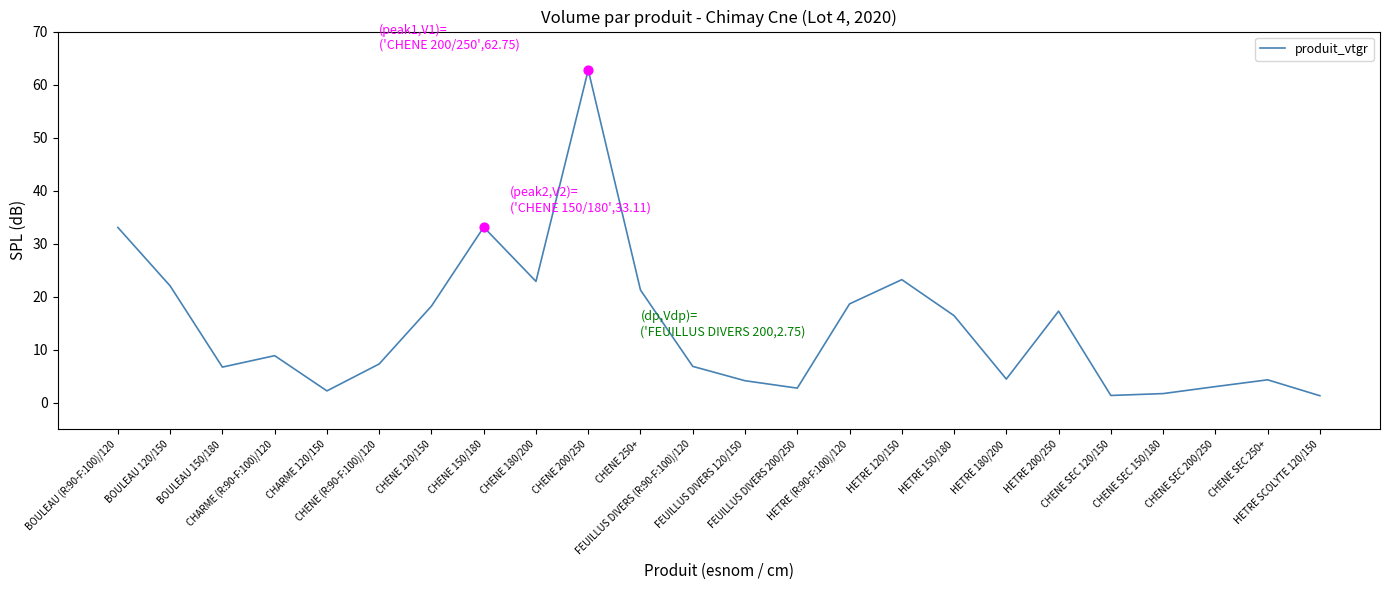

What is the change in value from BOULEAU 150/180 to HETRE 180/200?

-2.3